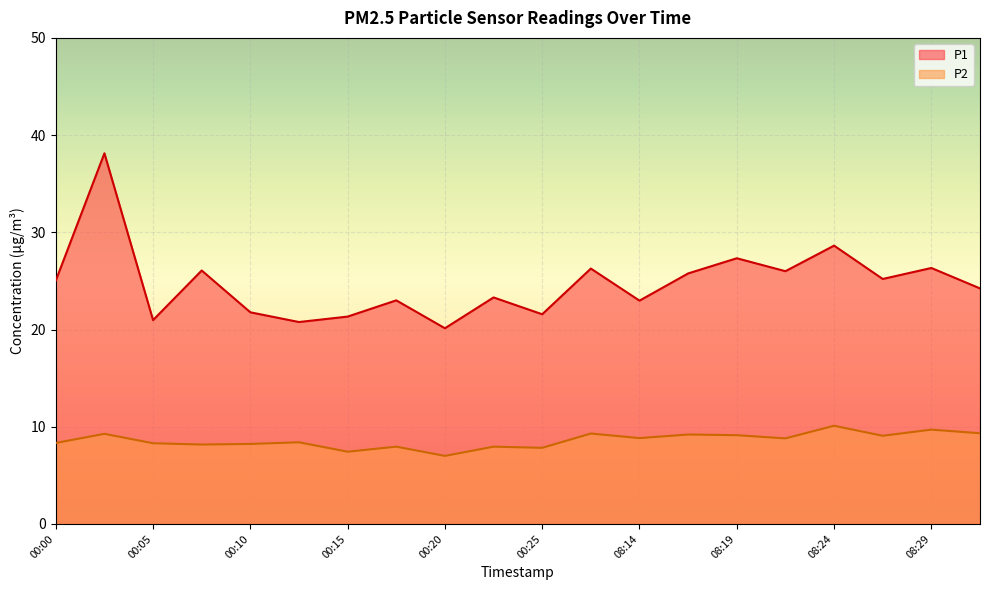

At which label does P1 reach its minimum?

00:20